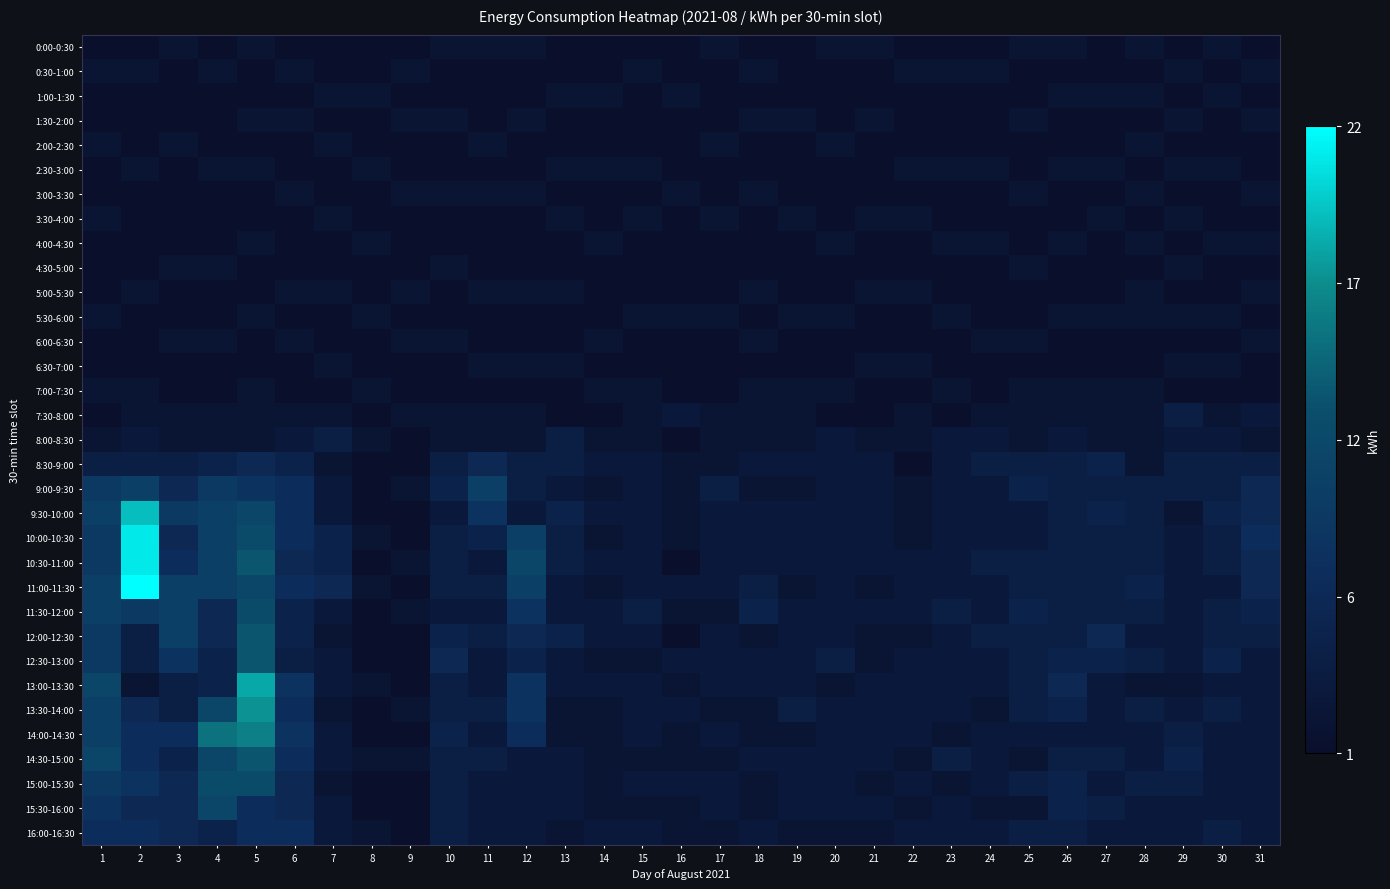

At which category is the sum across all series the highest?

5